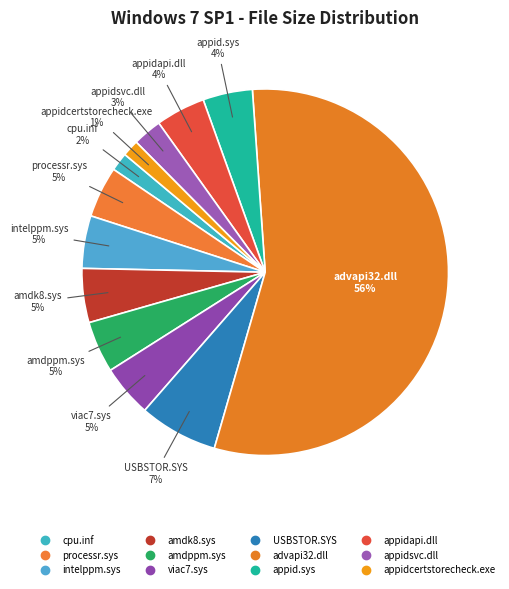

How many slices are in this pie chart?

12